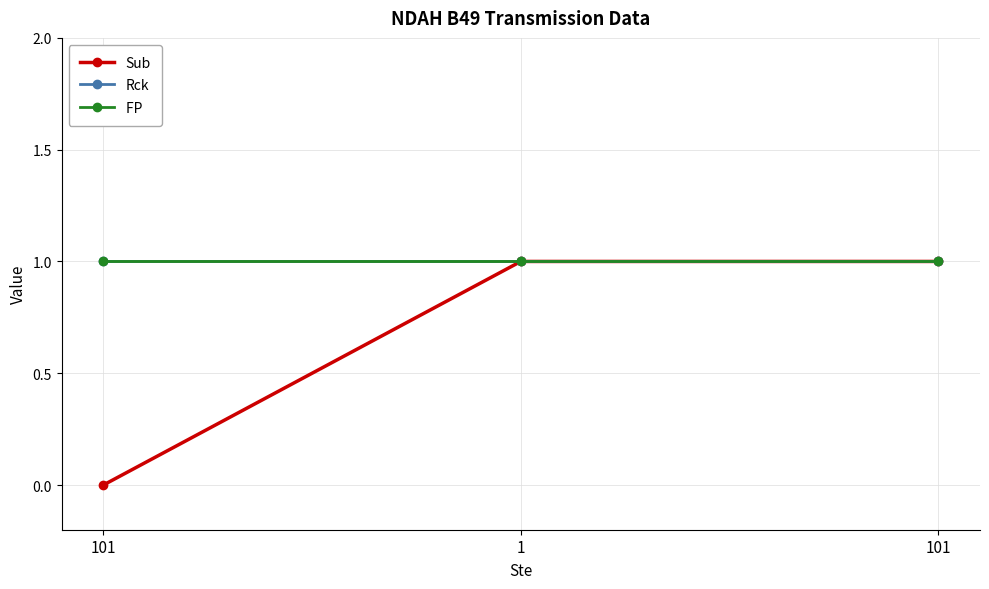

Does the chart have visible grid lines?

Yes